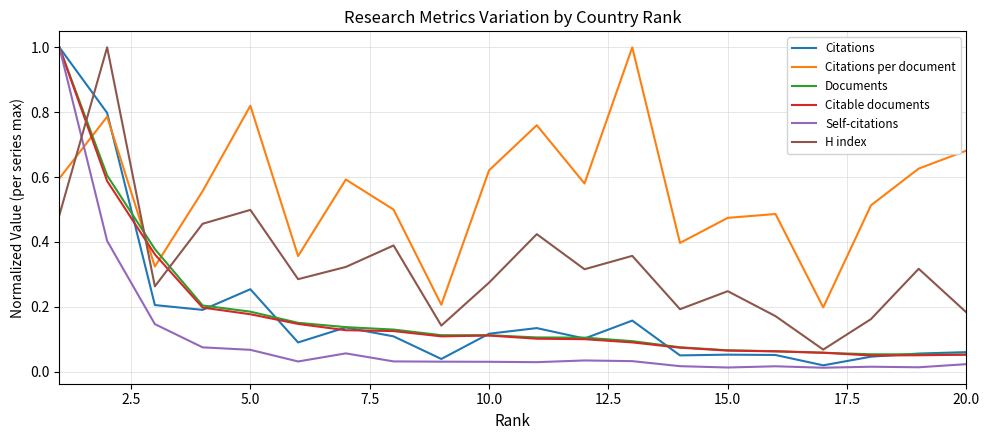

True or false: Citations per document and Documents intersect in this chart.

True